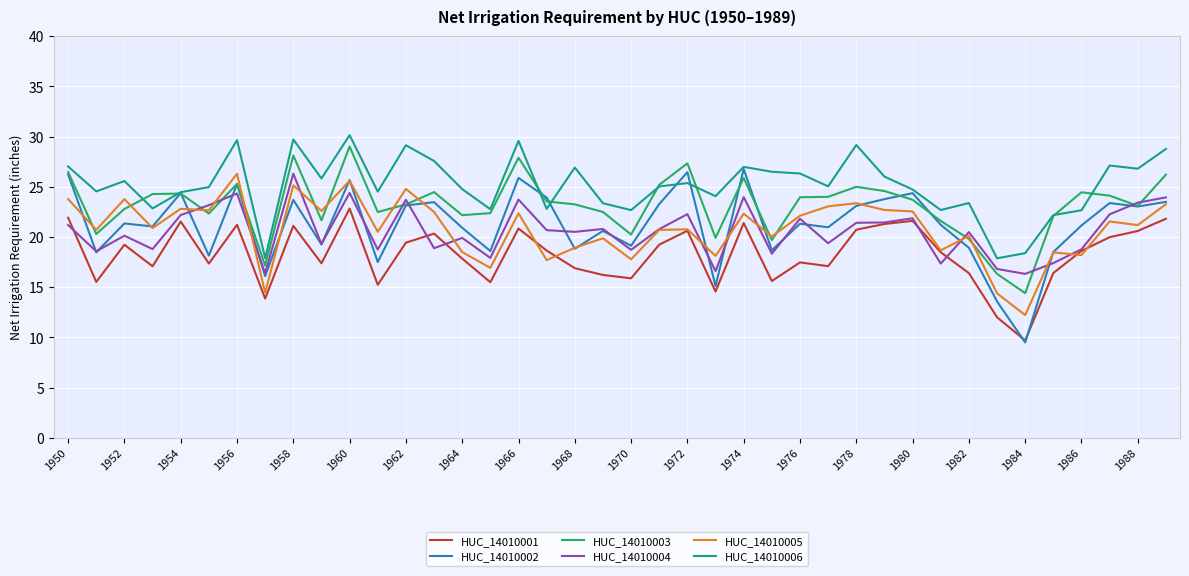

What is the greatest value displayed?

30.1